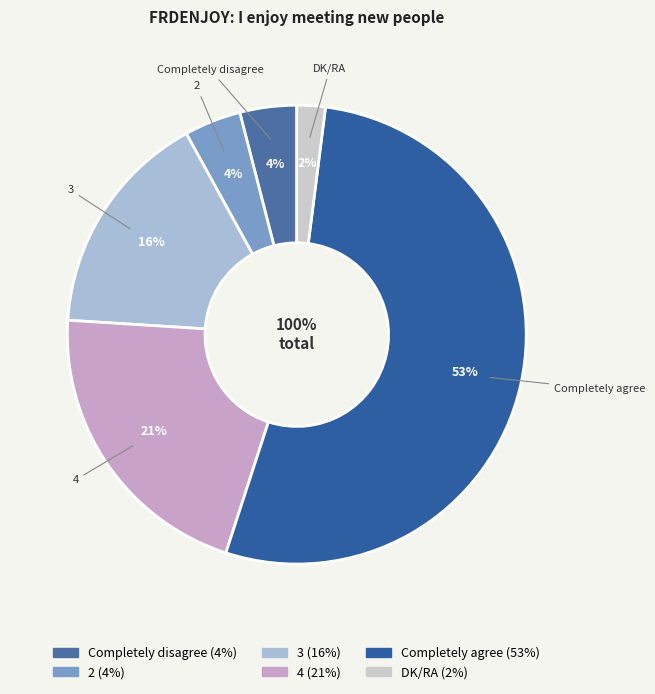

Do 4 and DK/RA together represent more than half of the pie?

No